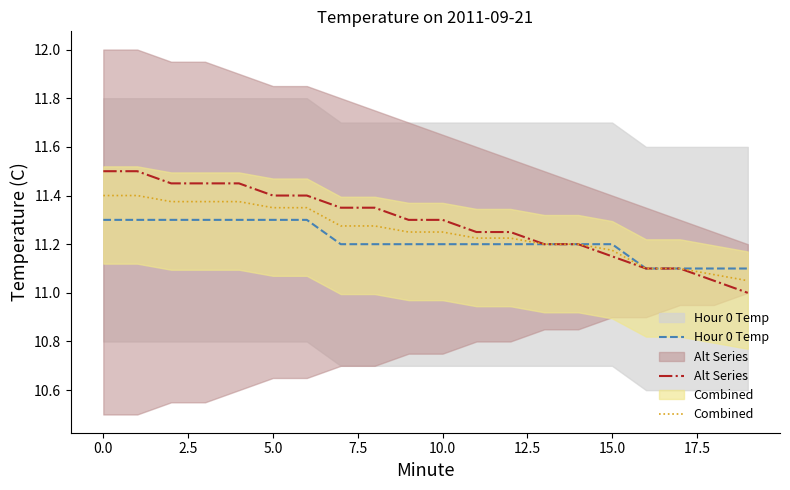

True or false: Combined and Alt Series cross at least once.

False